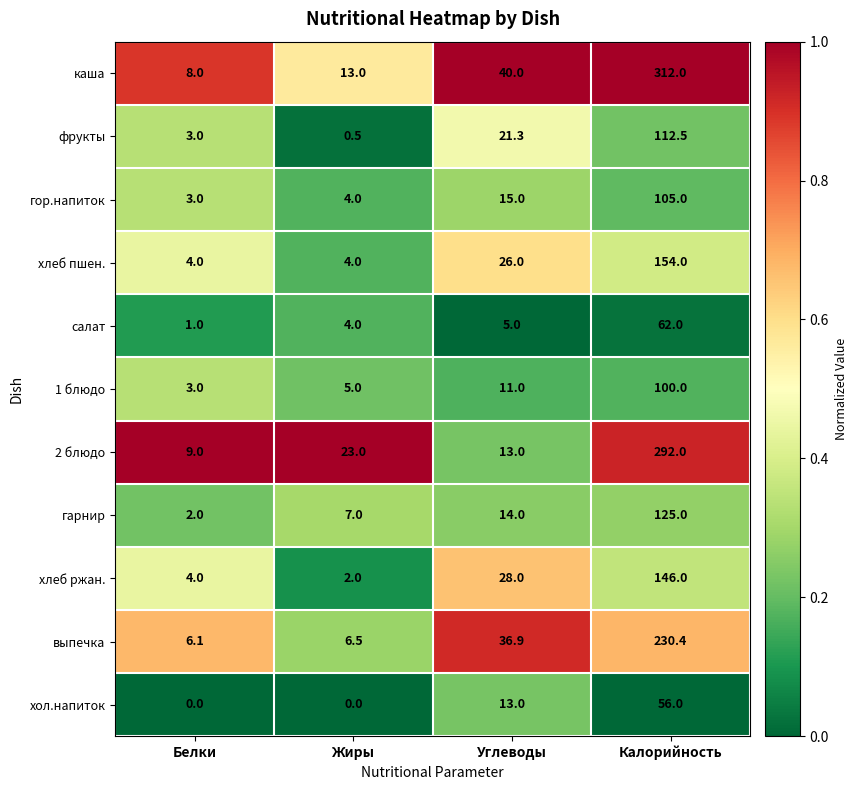

Count the number of categories in the chart.

4